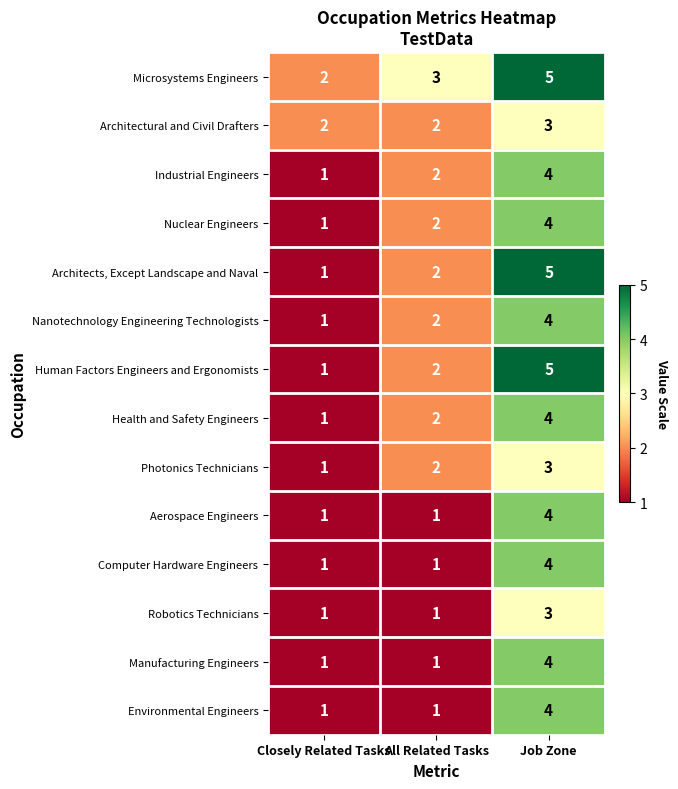

What is the average value of the Microsystems Engineers series?

3